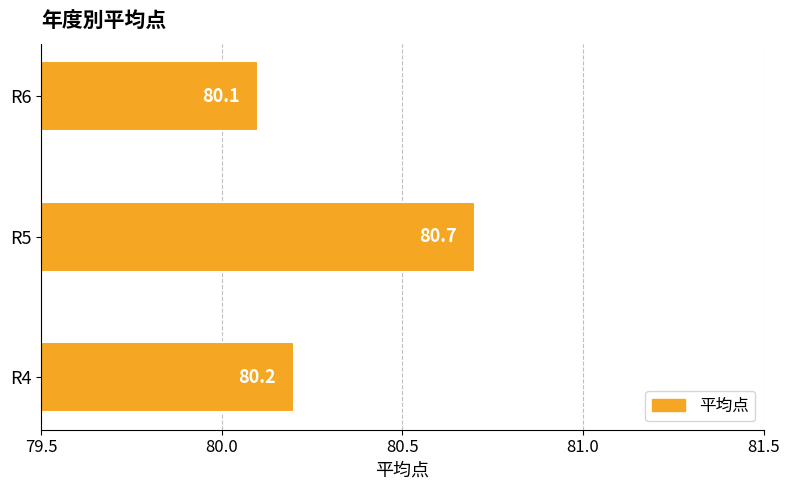

At which label is the value closest to 80?

R6